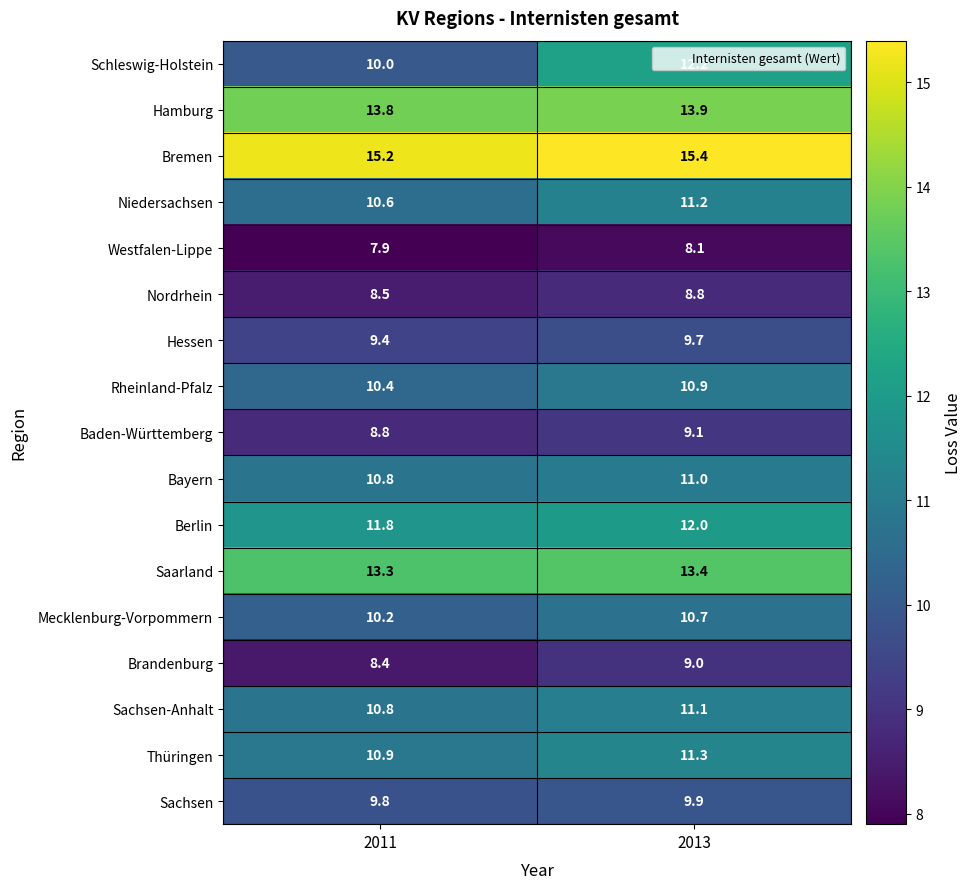

The Thüringen series shows 6.9 at 2013. True or false?

False